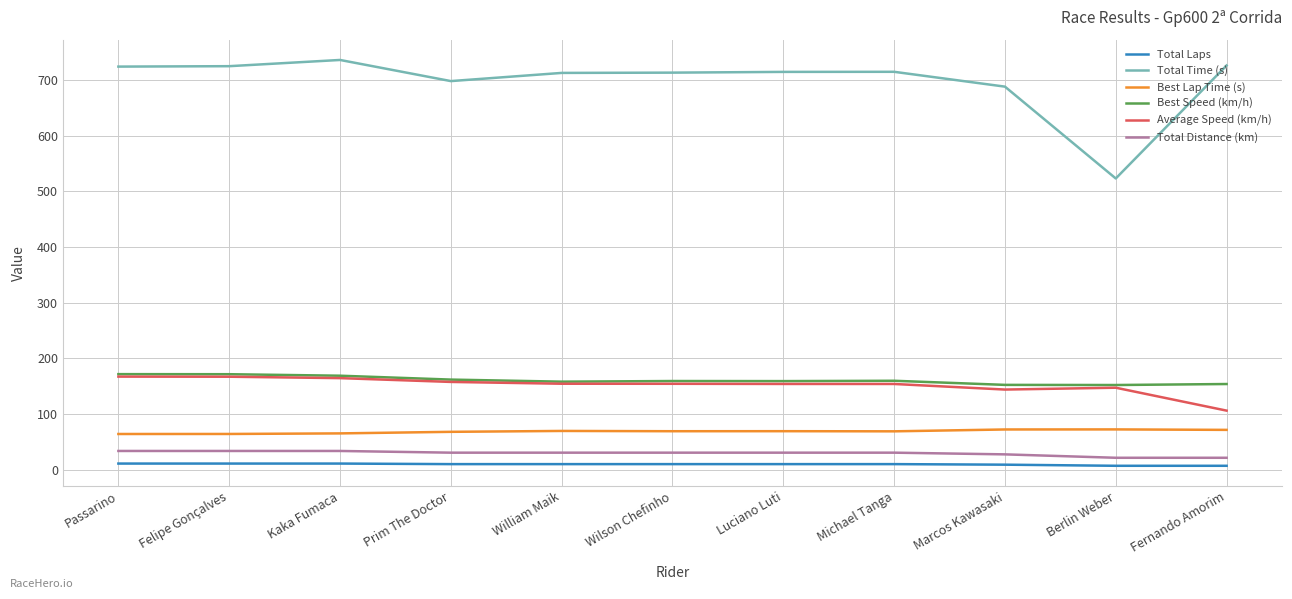

True or false: Average Speed (km/h) and Total Laps intersect in this chart.

False